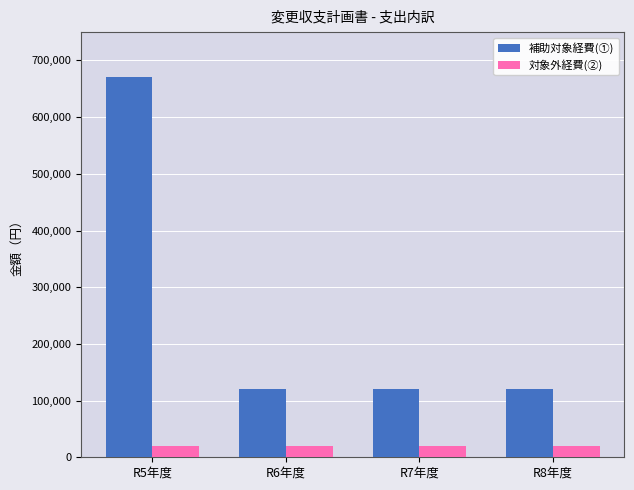

What is the approximate value of 補助対象経費(①) at R8年度, to the nearest 50?

120000